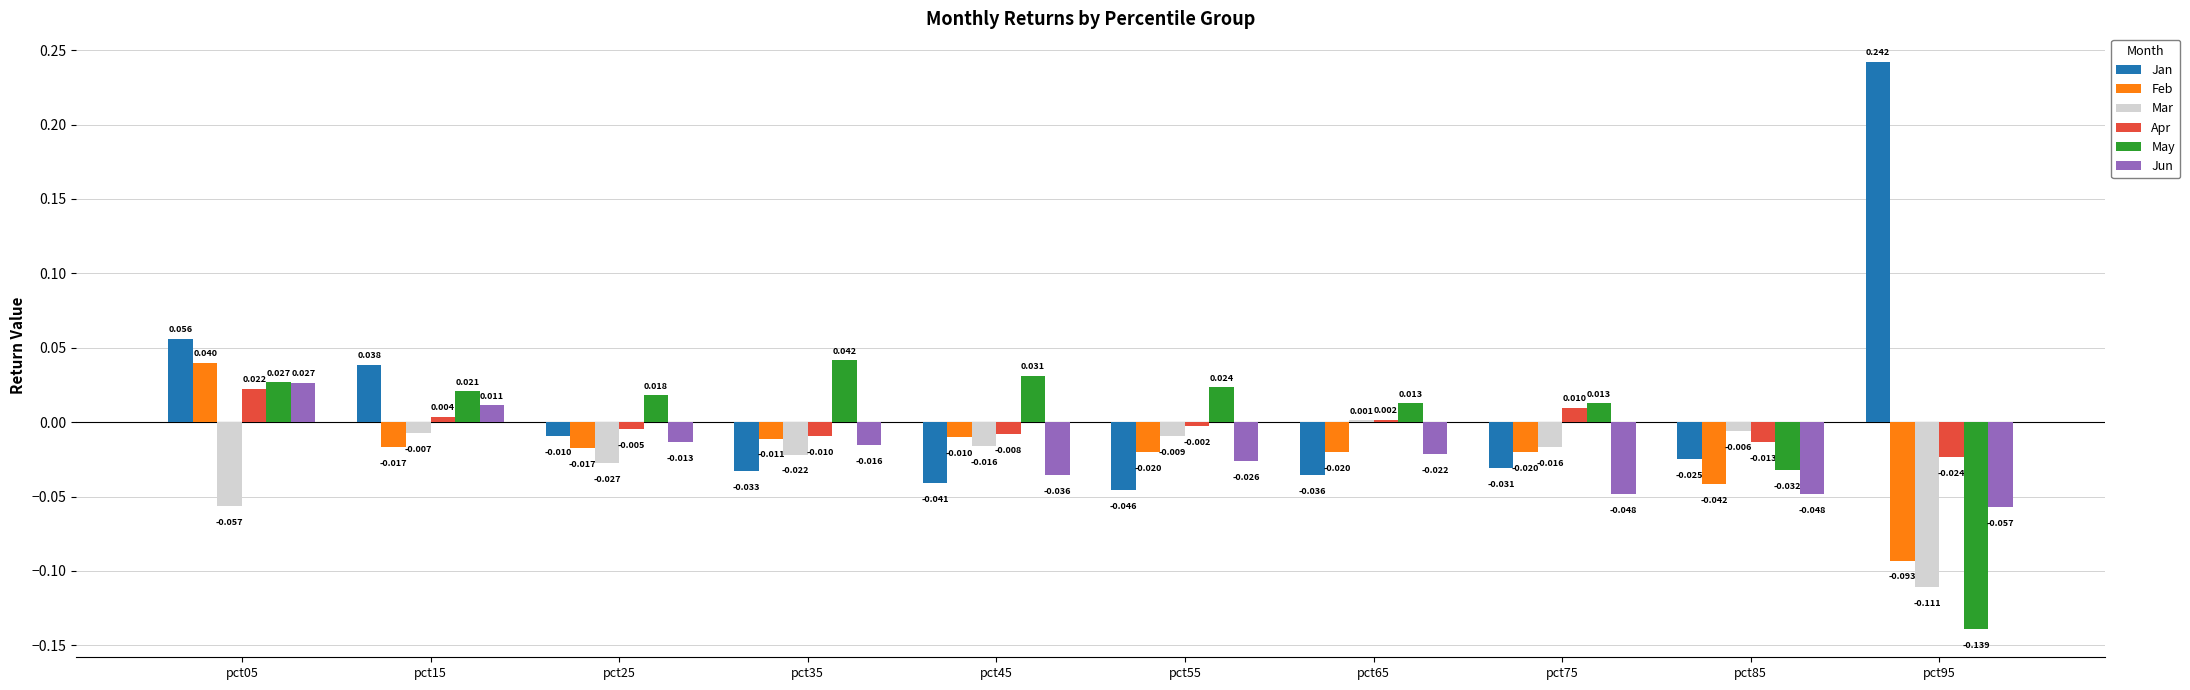

Which series has the largest total across all categories?

Jan